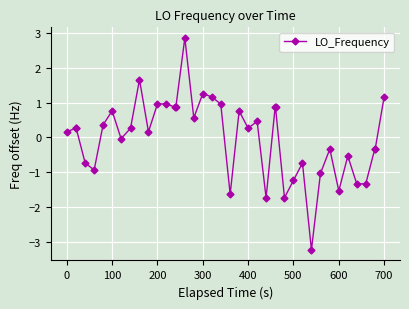

What is the difference between the maximum and minimum values?

6.1